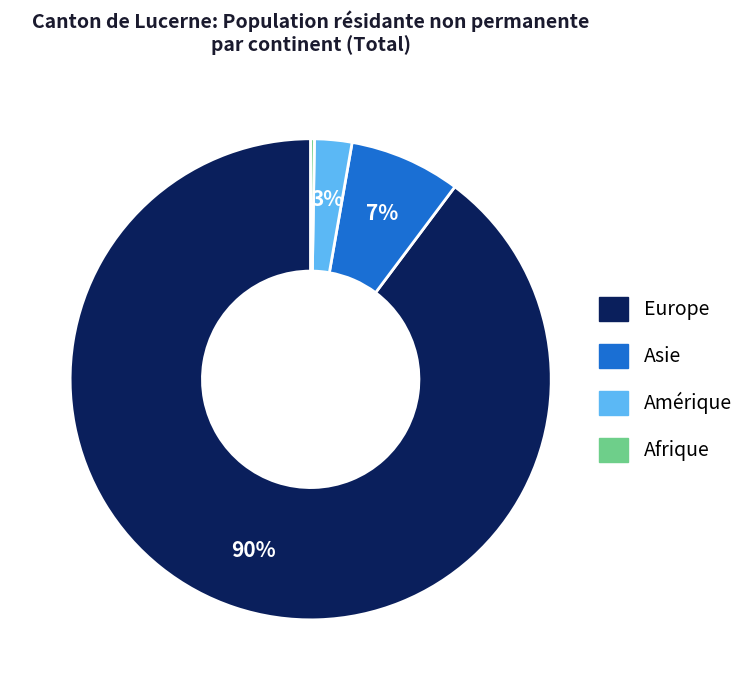

To the nearest percent, what is the average slice percentage?

25%